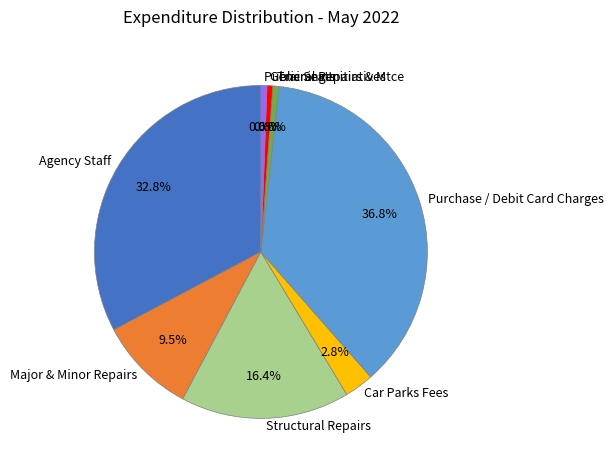

Does any single category account for the majority?

No